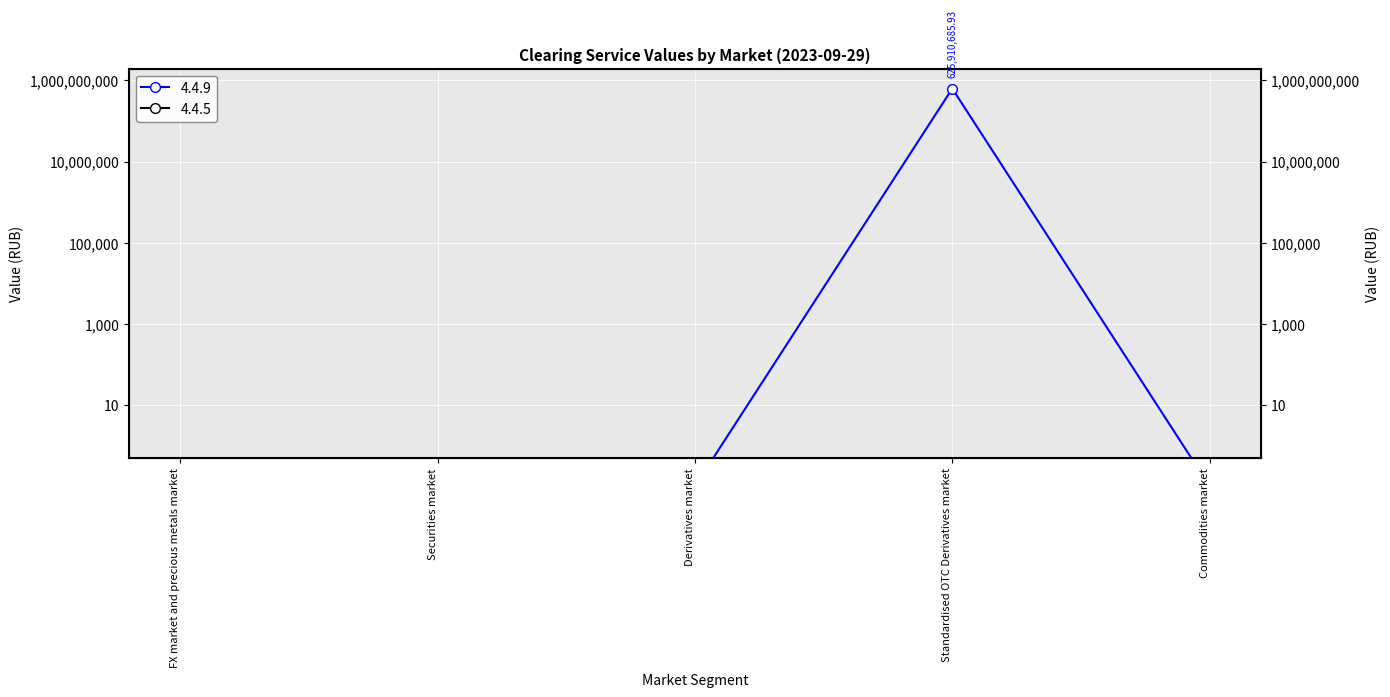

What position from the right is Securities market?

4